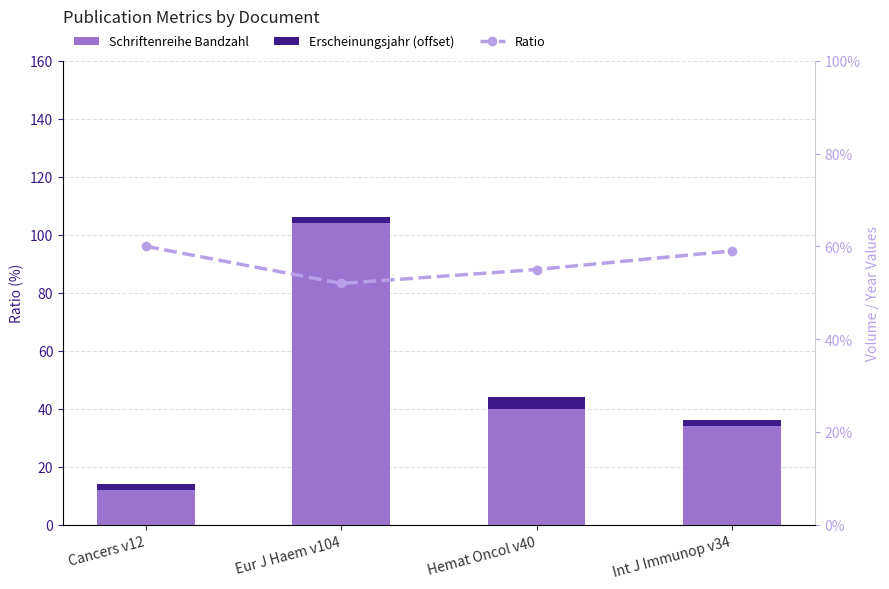

At Int J Immunop v34, list the series in order from smallest to largest.

Erscheinungsjahr (offset), Schriftenreihe Bandzahl, Ratio